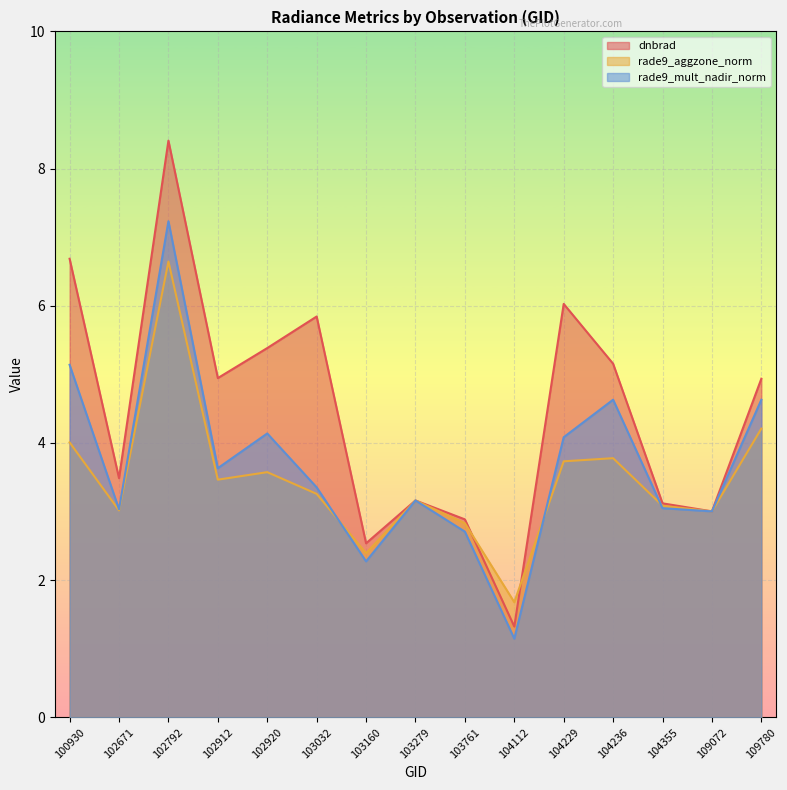

What is the difference between the rade9_mult_nadir_norm values at 102671 and 104229?

1.1